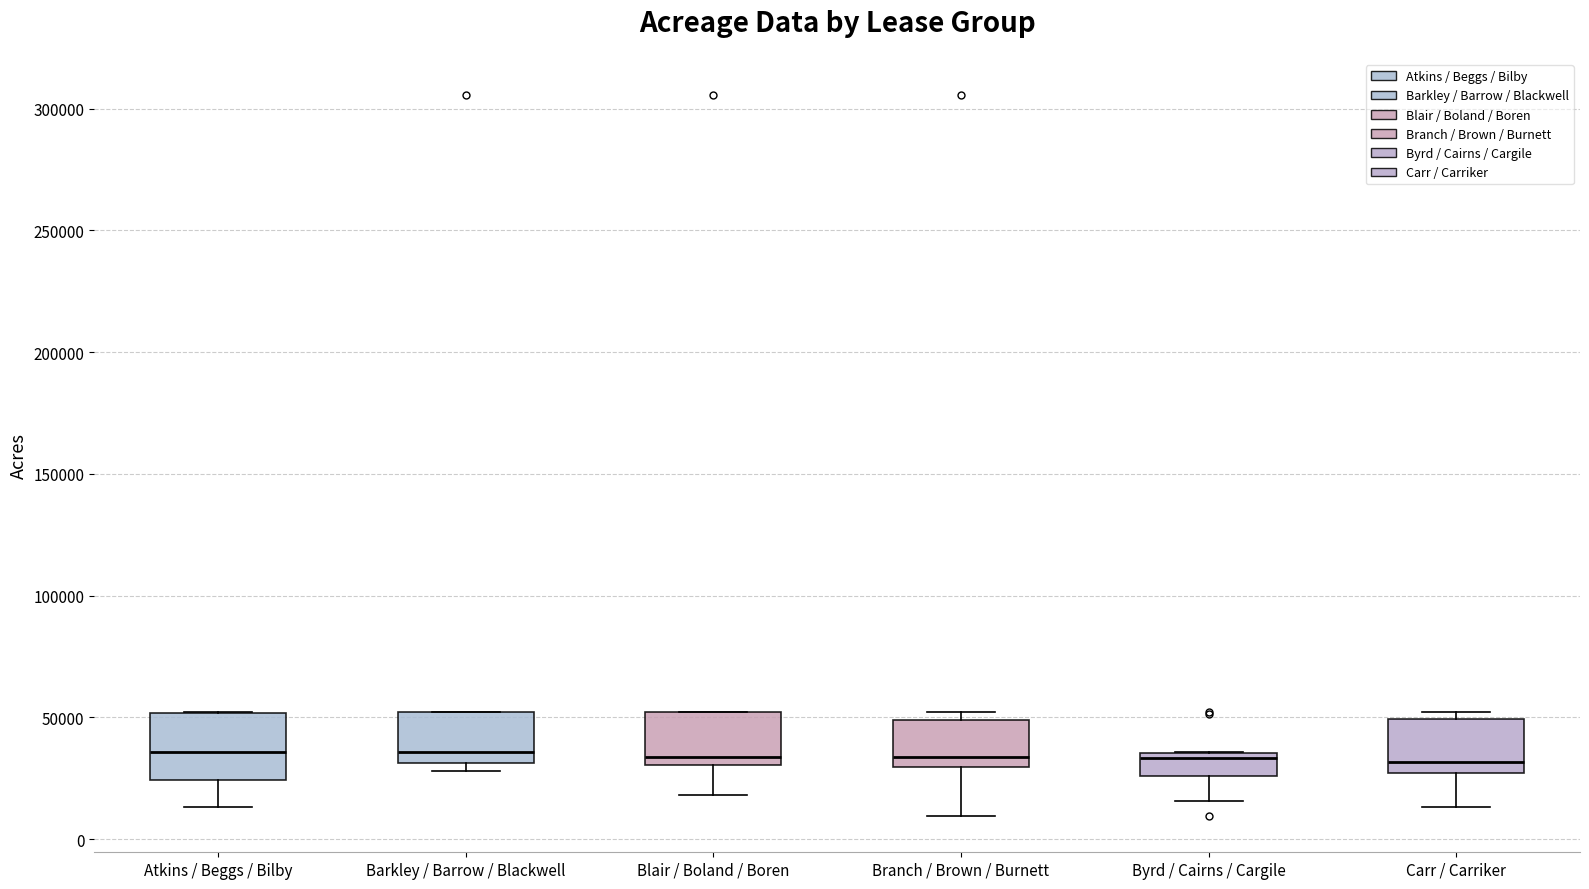

Reading left to right, transcribe this box plot: for each box, give where its median line is, the range the box spans, and where its two whiskers end, as read against the y-axis. The values are not printed on the chart, so give them approximately, as read against the axis.

Atkins / Beggs / Bilby: median 35000, box 25000 to 50000, whiskers 15000 to 50000
Barkley / Barrow / Blackwell: median 35000, box 30000 to 50000, whiskers 30000 (just below the box's lower edge) to 50000
Blair / Boland / Boren: median 35000, box 30000 to 50000, whiskers 20000 to 50000
Branch / Brown / Burnett: median 35000, box 30000 to 50000, whiskers 10000 to 50000 (just above the box's upper edge)
Byrd / Cairns / Cargile: median 35000 (just below the box's upper edge), box 25000 to 35000, whiskers 15000 to 35000
Carr / Carriker: median 30000, box 25000 to 50000, whiskers 15000 to 50000 (just above the box's upper edge)